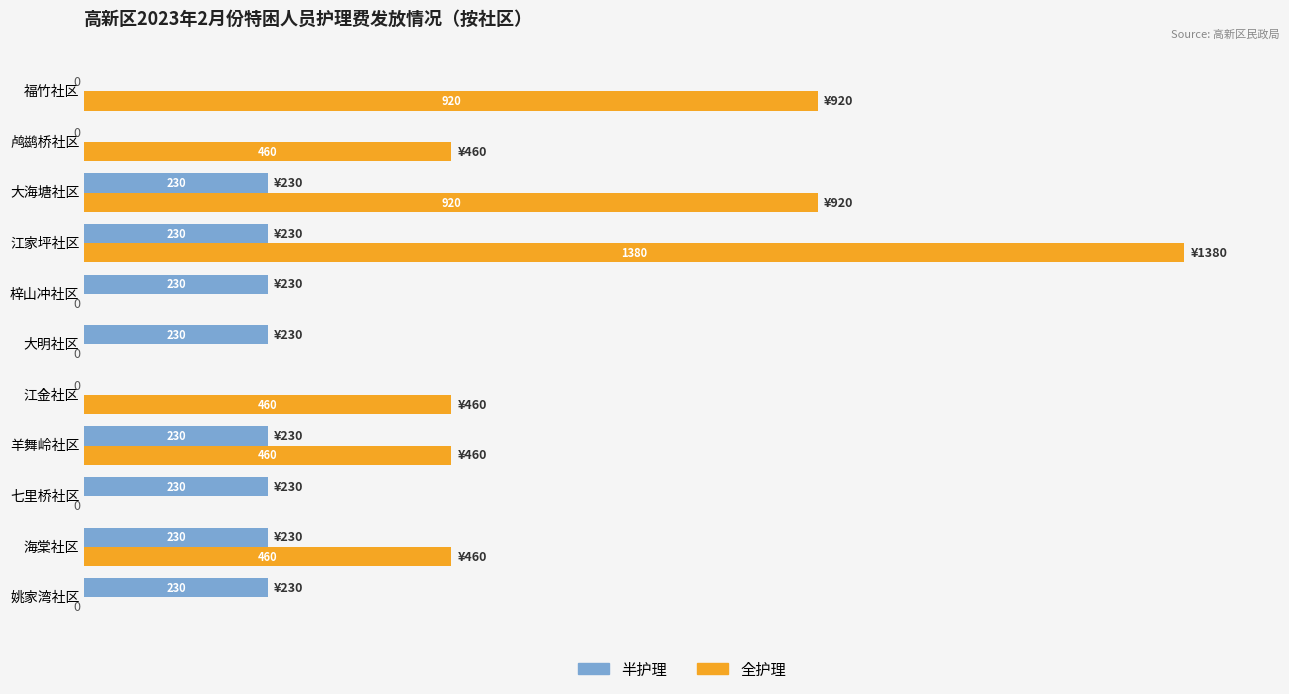

What is the average value of the 半护理 series?

167